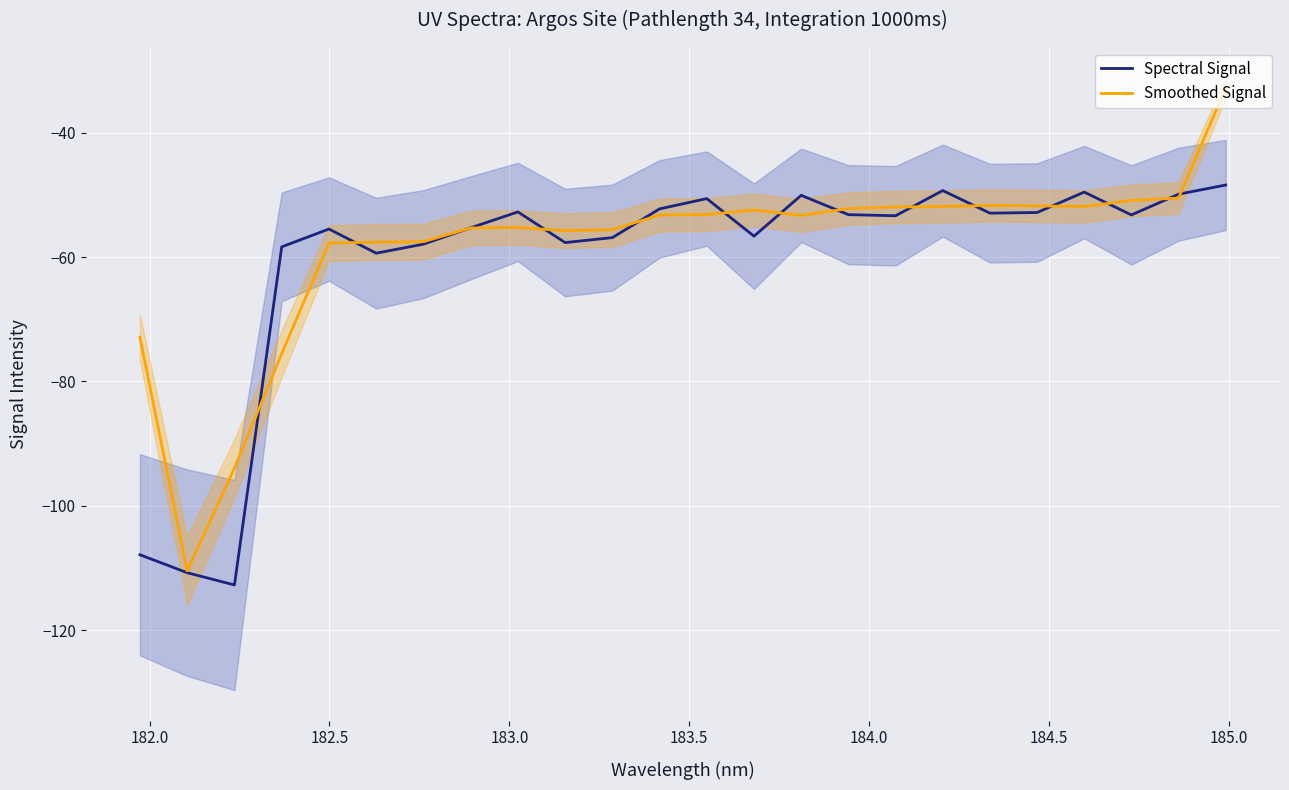

Reading right to left, transcribe all the data shown in this chart.

Spectral Signal: -48.4	-49.9	-53.2	-49.5	-52.8	-52.9	-49.3	-53.3	-53.2	-50.1	-56.6	-50.6	-52.2	-56.9	-57.7	-52.7	-55.3	-57.9	-59.4	-55.5	-58.3	-112.7	-110.8	-107.9
Smoothed Signal: -32.8	-50.5	-50.9	-51.9	-51.8	-51.7	-51.9	-51.9	-52.2	-53.3	-52.4	-53.1	-53.2	-55.6	-55.7	-55.2	-55.3	-57.5	-57.6	-57.7	-75.5	-93.9	-110.5	-72.9